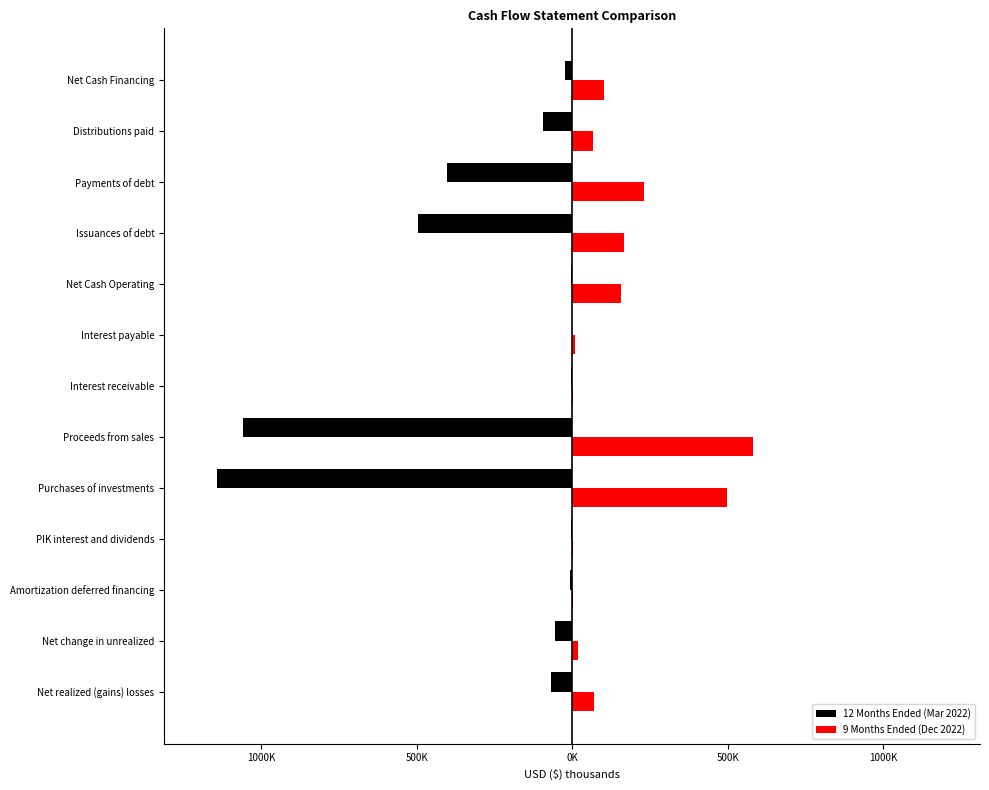

Count the number of categories in the chart.

13